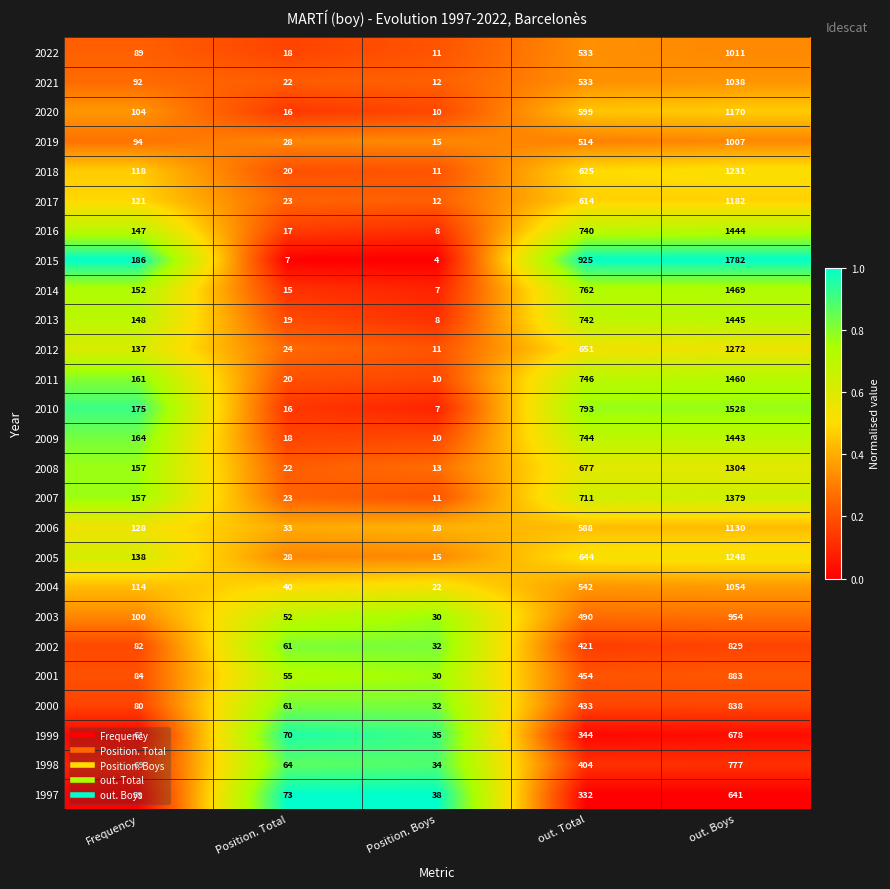

At which category is the sum across all series the highest?

out. Boys